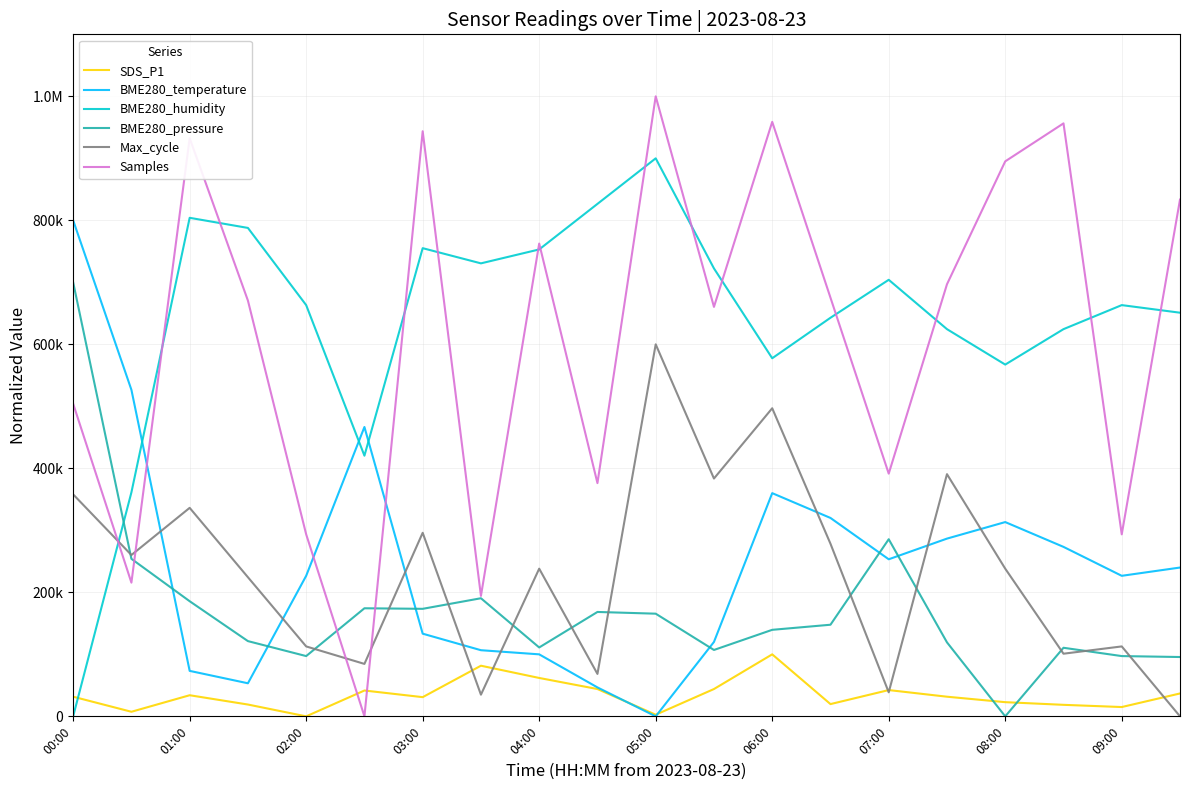

Does the chart have visible grid lines?

Yes